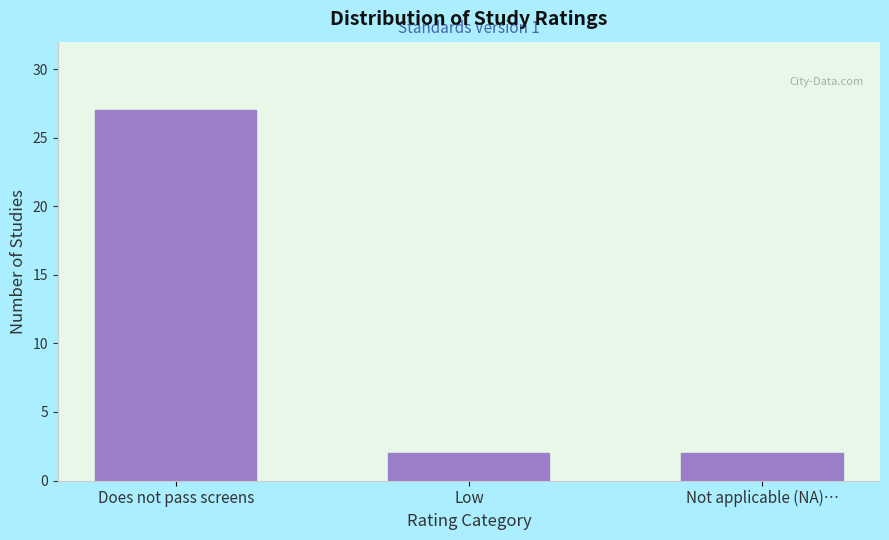

Reading left to right, list all the values displayed in this chart.

Does not pass screens=27	Low=2	Not applicable (NA)…=2